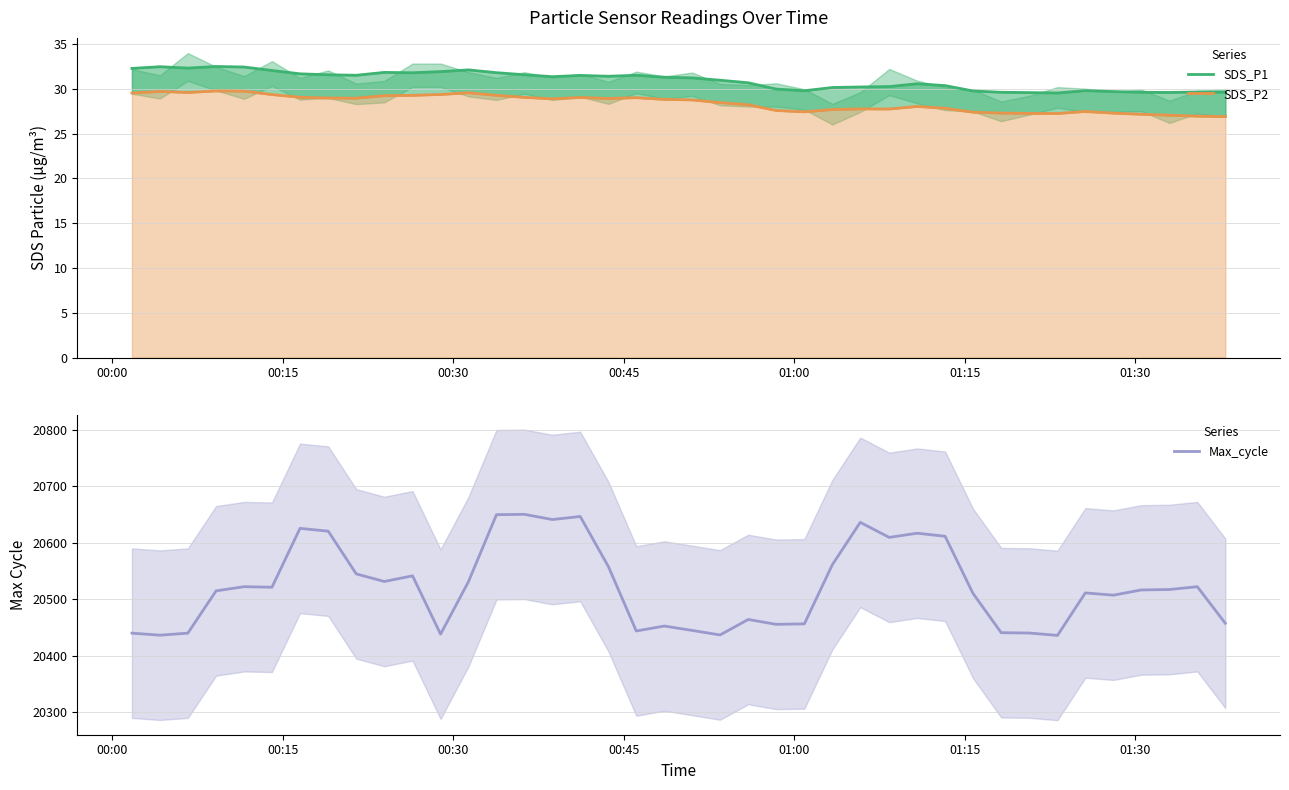

How many interior local peaks does the SDS_P1 series have?

9